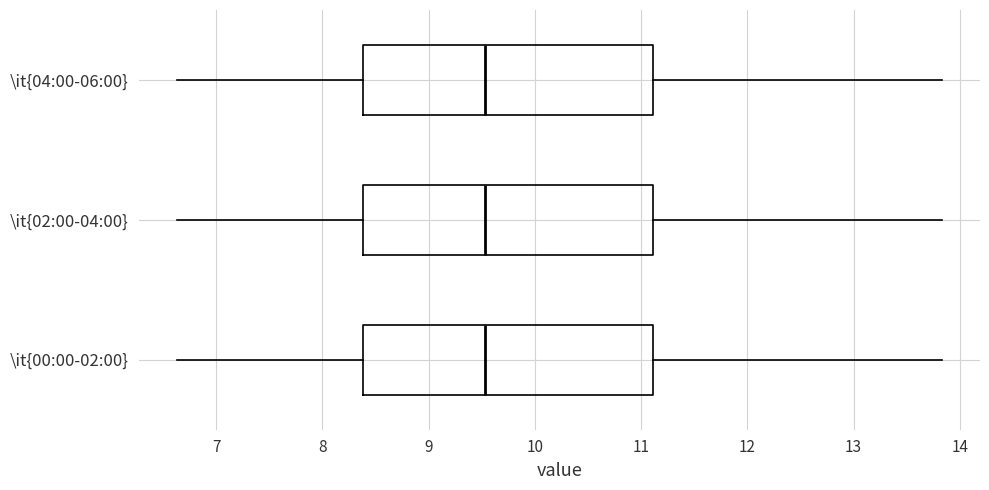

Reading bottom to top, transcribe this box plot: for each box, give where its median line is, the range the box spans, and where its two whiskers end, as read against the x-axis. The values are not printed on the chart, so give them approximately, as read against the axis.

\it{00:00-02:00}: median 9.5, box 8.4 to 11.1, whiskers 6.6 to 13.8
\it{02:00-04:00}: median 9.5, box 8.4 to 11.1, whiskers 6.6 to 13.8
\it{04:00-06:00}: median 9.5, box 8.4 to 11.1, whiskers 6.6 to 13.8